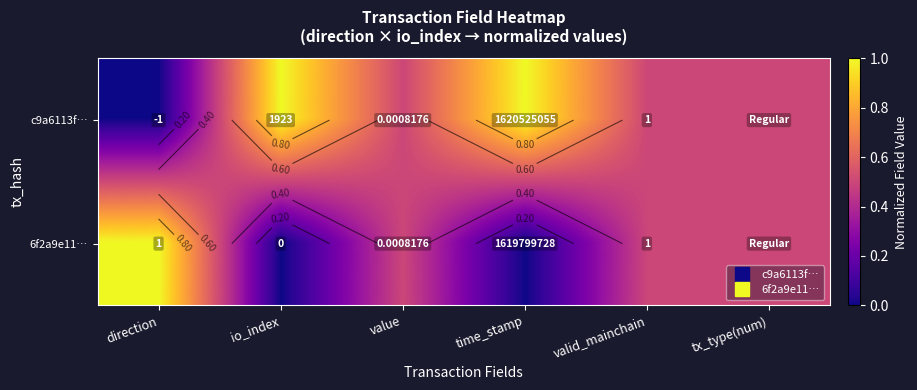

Which label corresponds to the largest value in the chart?

io_index